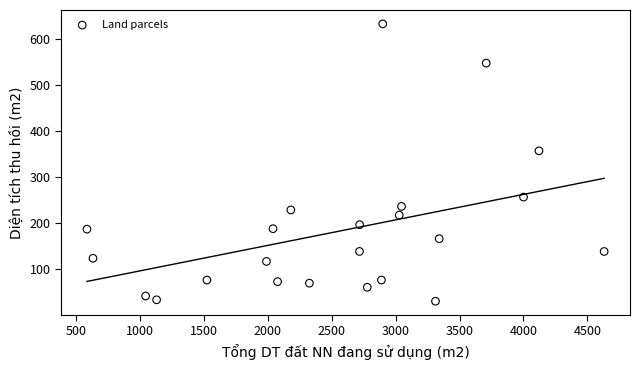

What Y value in the scatter plot is closest to 332?

357.7